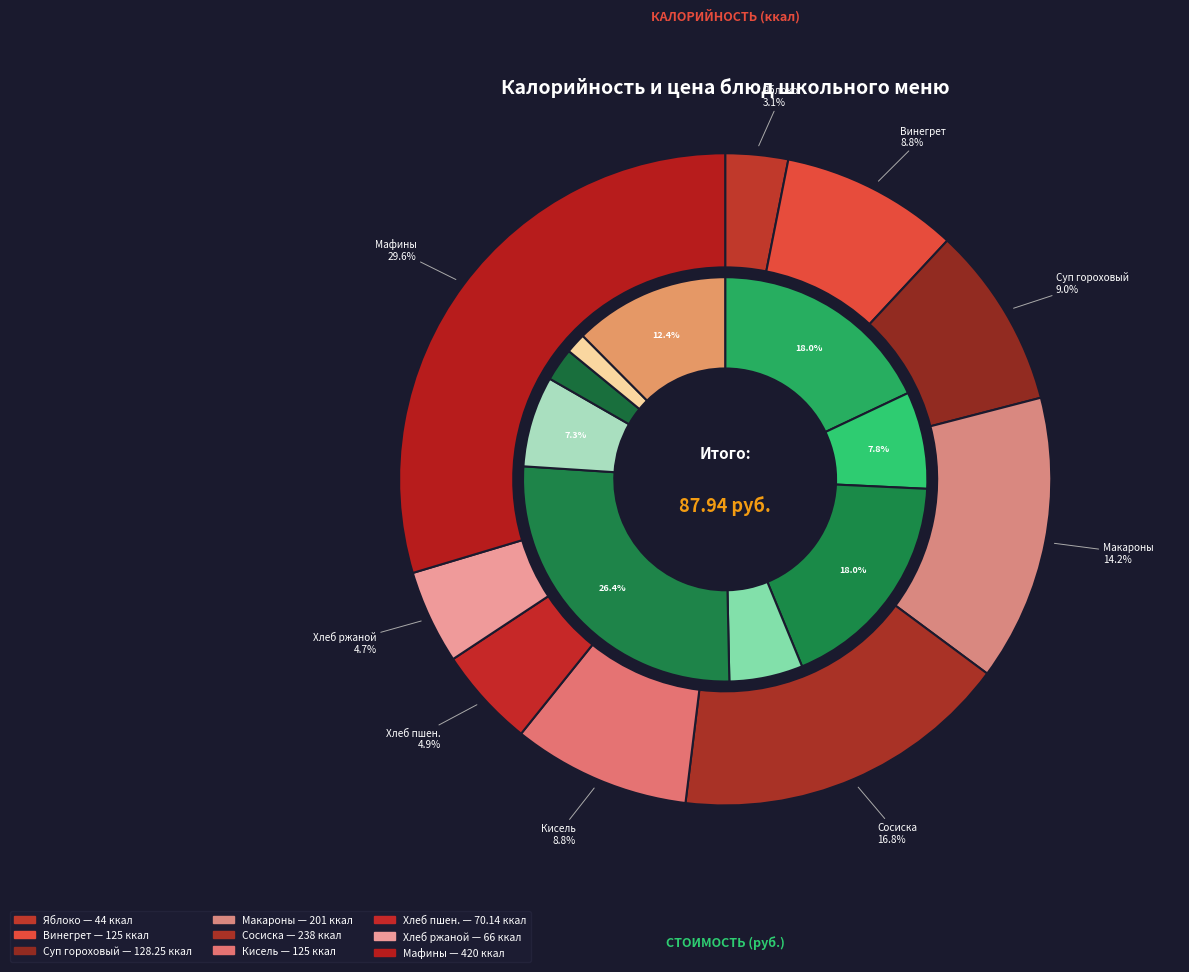

How many slices are in this pie chart?

9